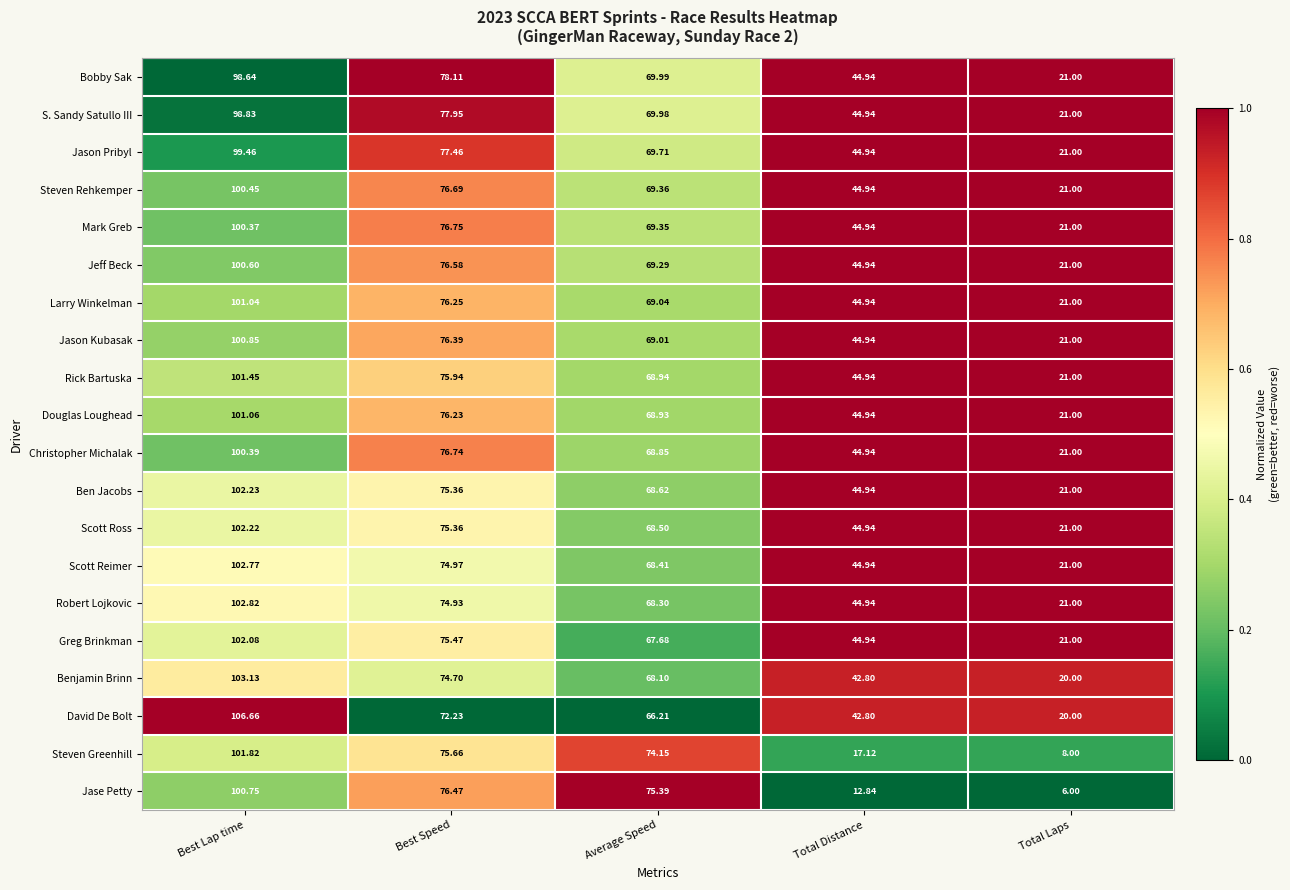

Is the value of Bobby Sak at Total Distance greater than the value of Steven Greenhill at Average Speed?

No